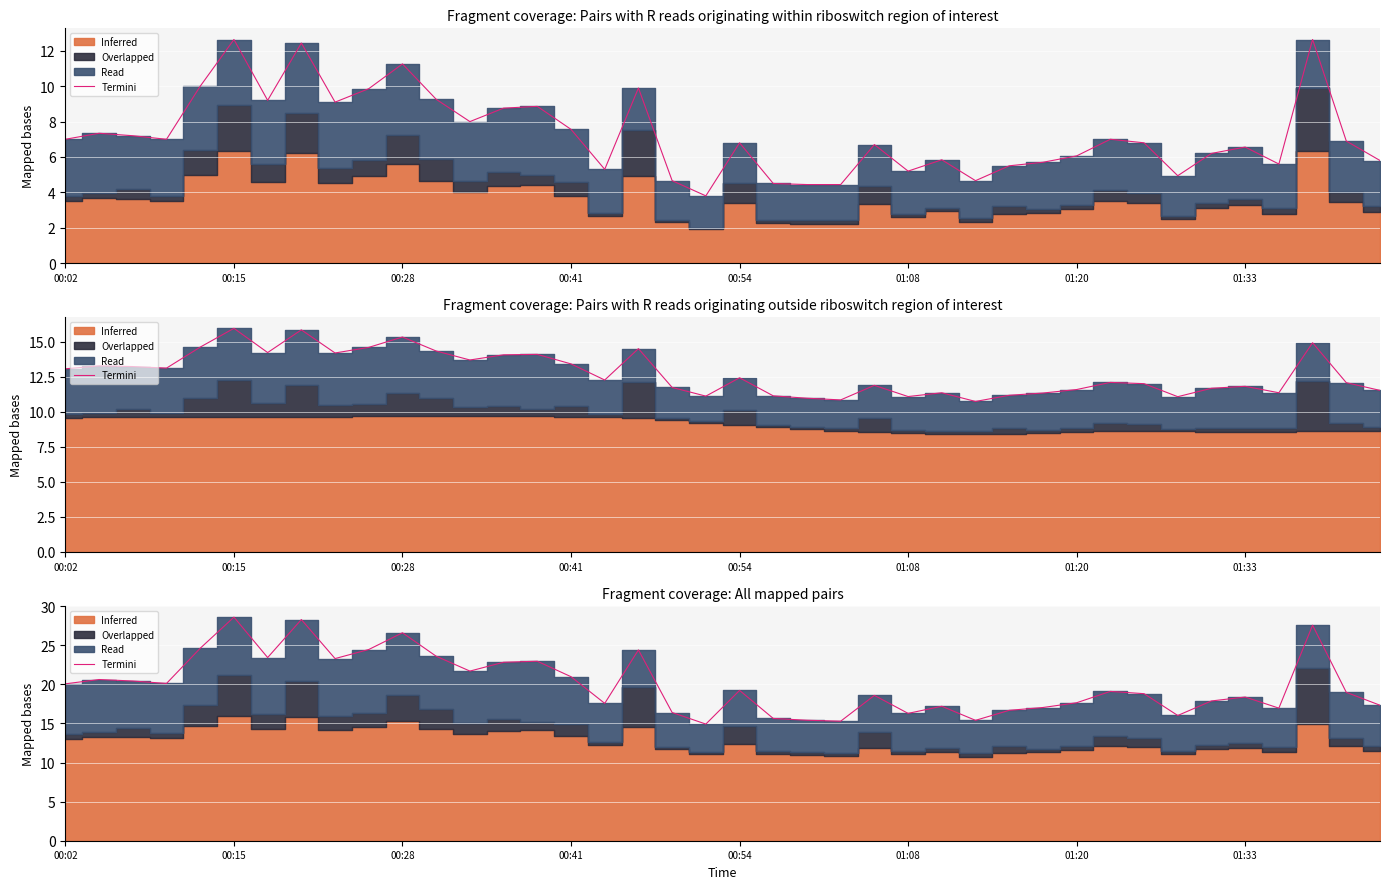

What is the difference between the maximum and second lowest values?

13.3